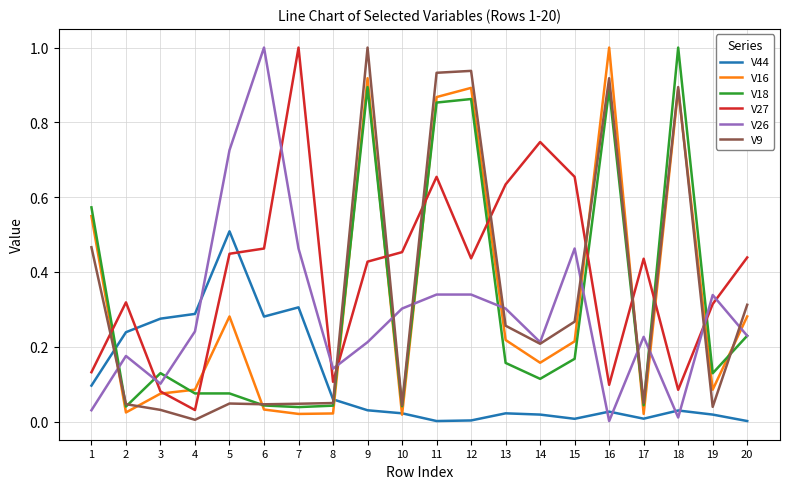

What is the sum of the V9 values at 14 and 16?

1.1